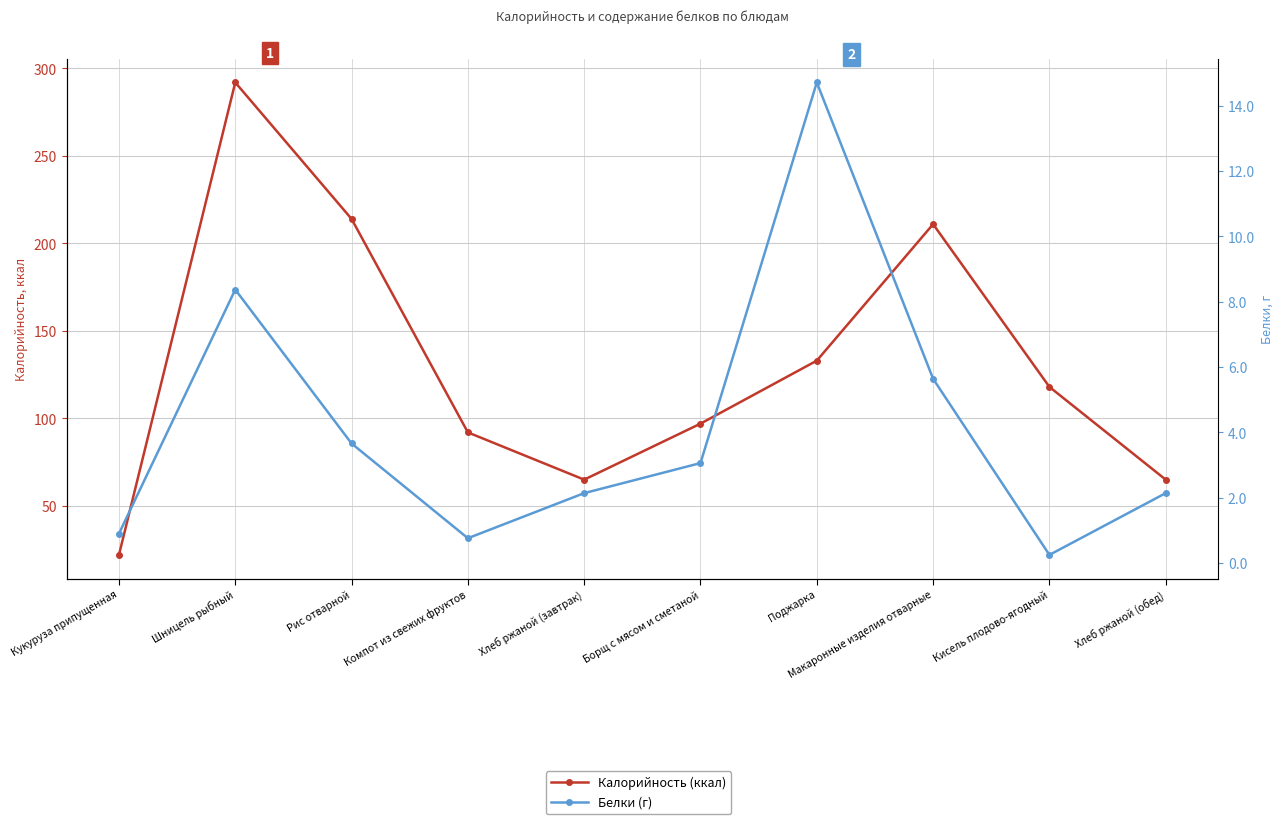

True or false: Калорийность (ккал) and Белки (г) intersect in this chart.

False